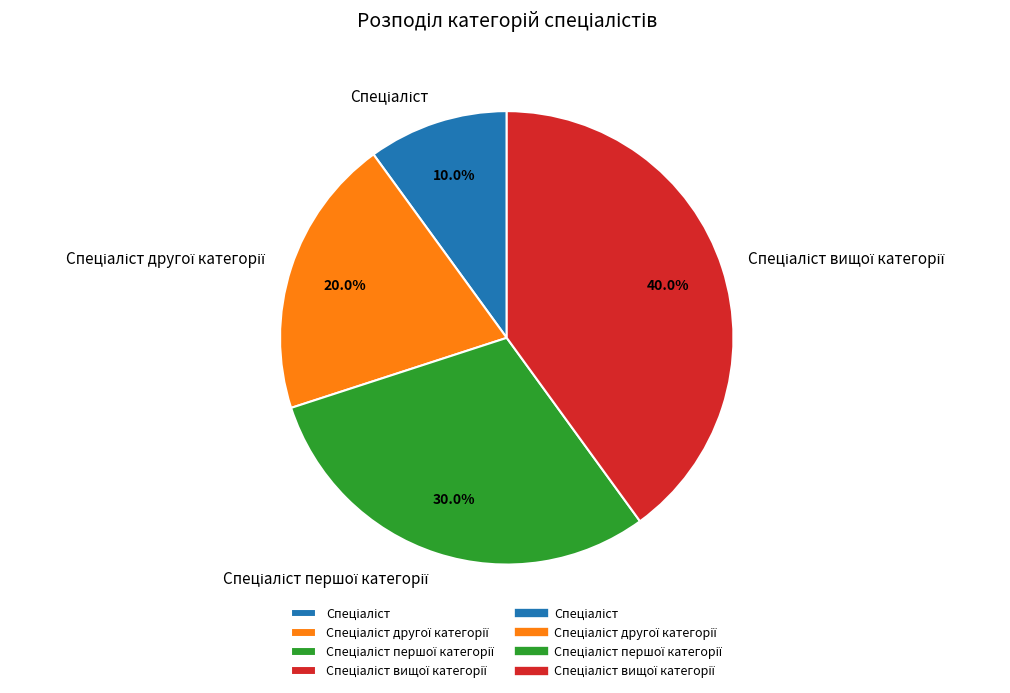

Is there any slice that represents more than half of the pie?

No